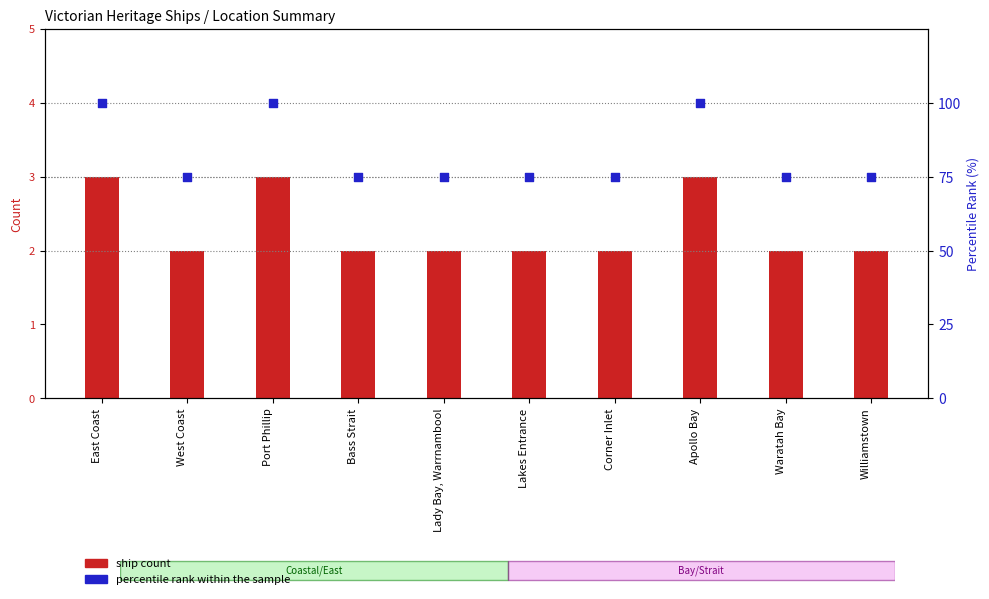

What are all the series names shown in the legend?

ship count, percentile rank within the sample